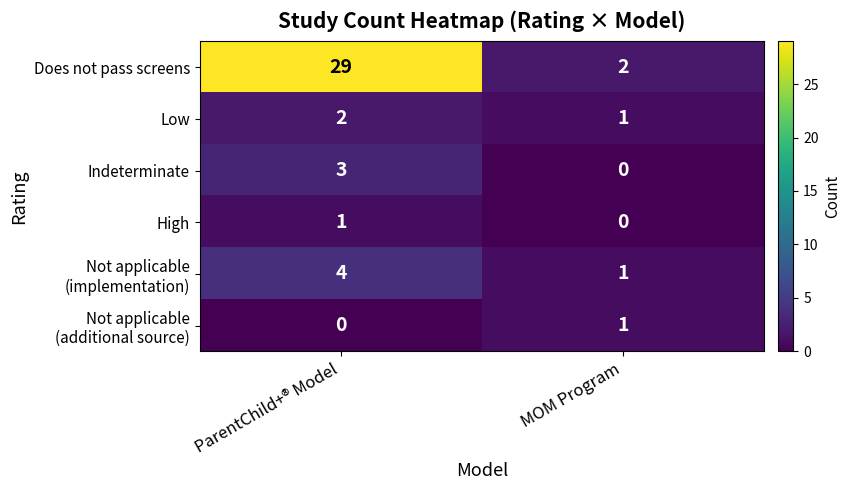

At which category is the sum across all series the highest?

ParentChild+® Model